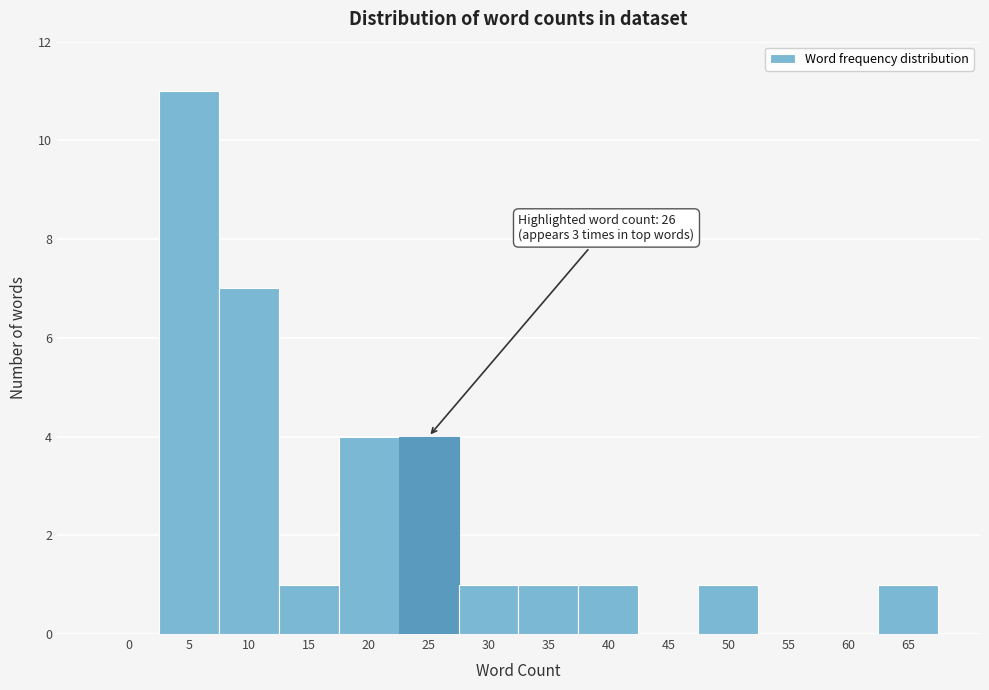

Reading left to right, what are all the values shown in this chart?

0=0	5=11	10=7	15=1	20=4	25=4	30=1	35=1	40=1	45=0	50=1	55=0	60=0	65=1